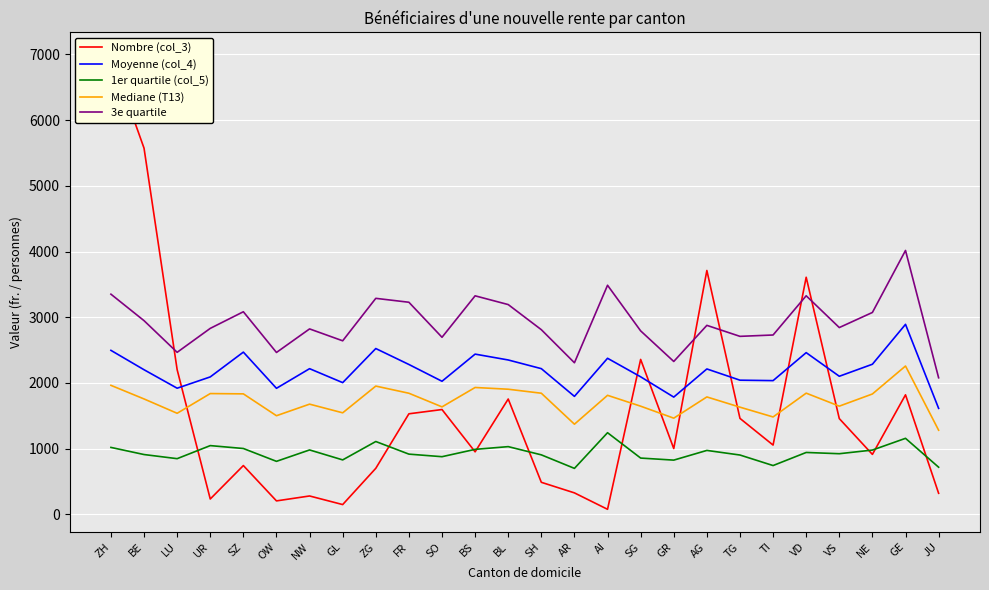

Which category has the lowest value across all series?

AI